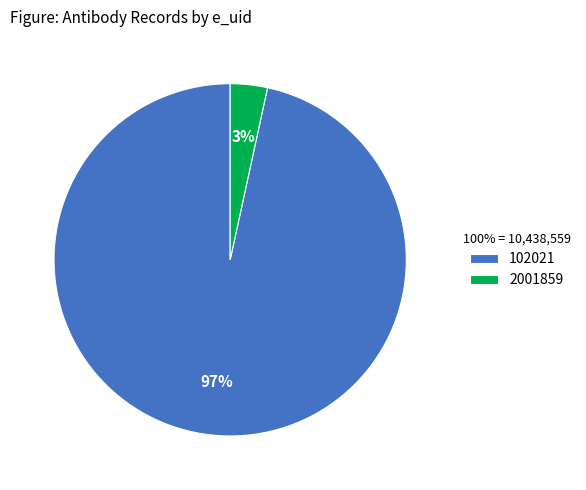

Which category has the smallest portion of the pie?

2001859